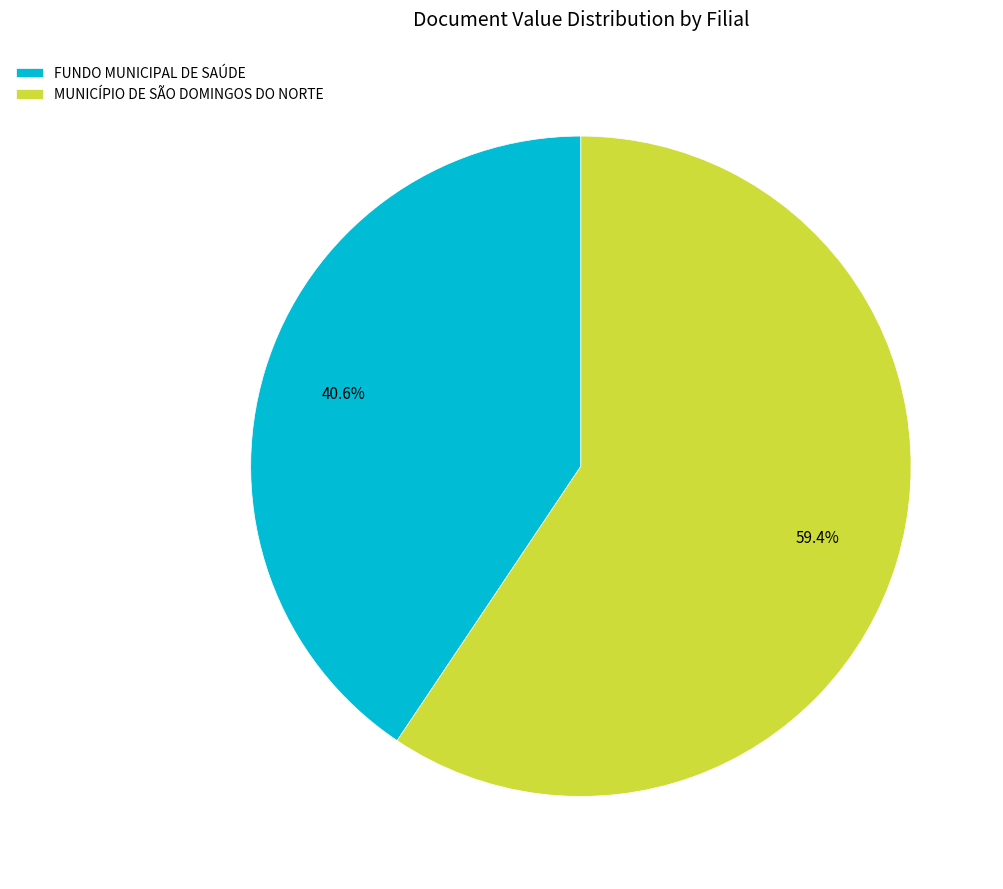

How many slices are in this pie chart?

2